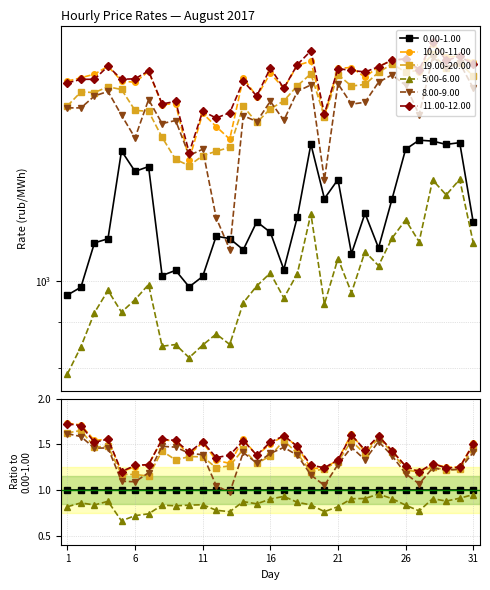

Which series has the widest spread of values?

8.00-9.00